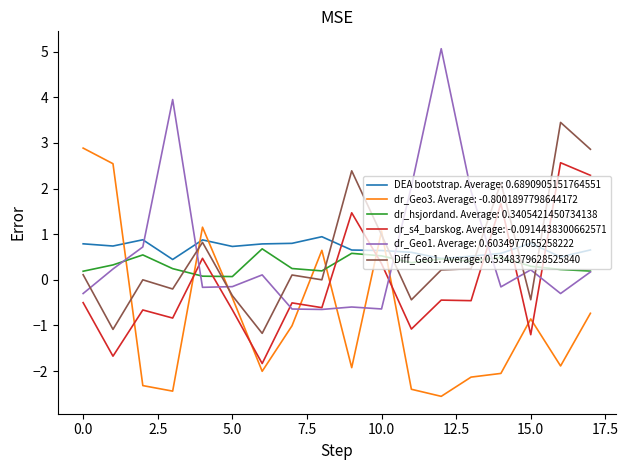

What is the maximum value shown in the chart?

5.1